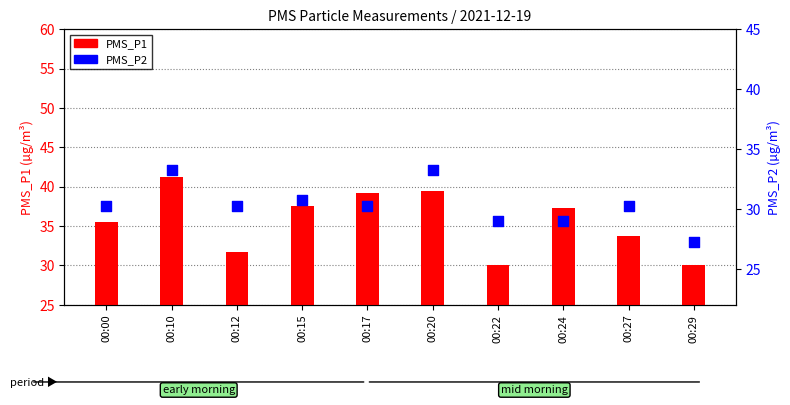

What are all the series names shown in the legend?

PMS_P1, PMS_P2